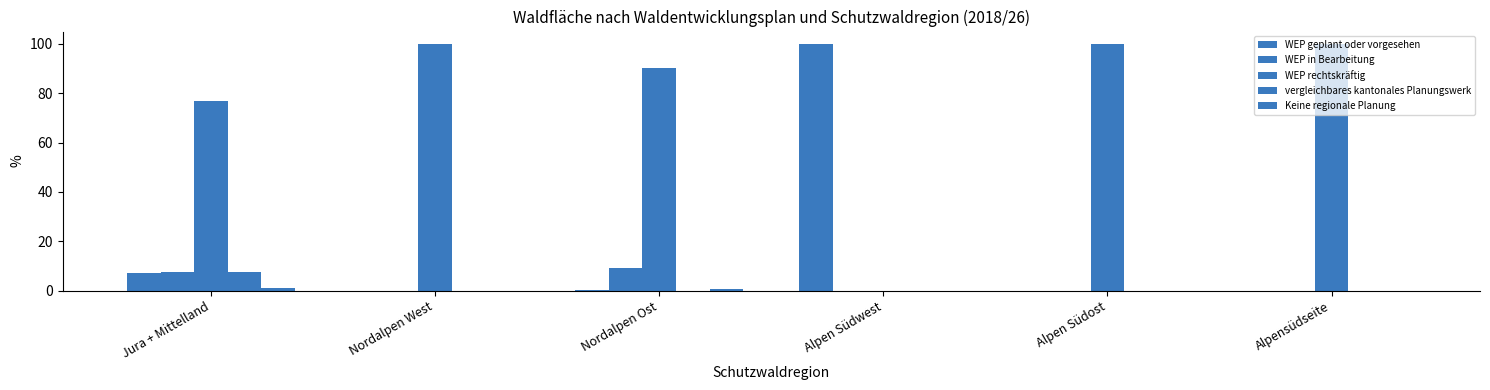

How many categories are shown in the chart?

6